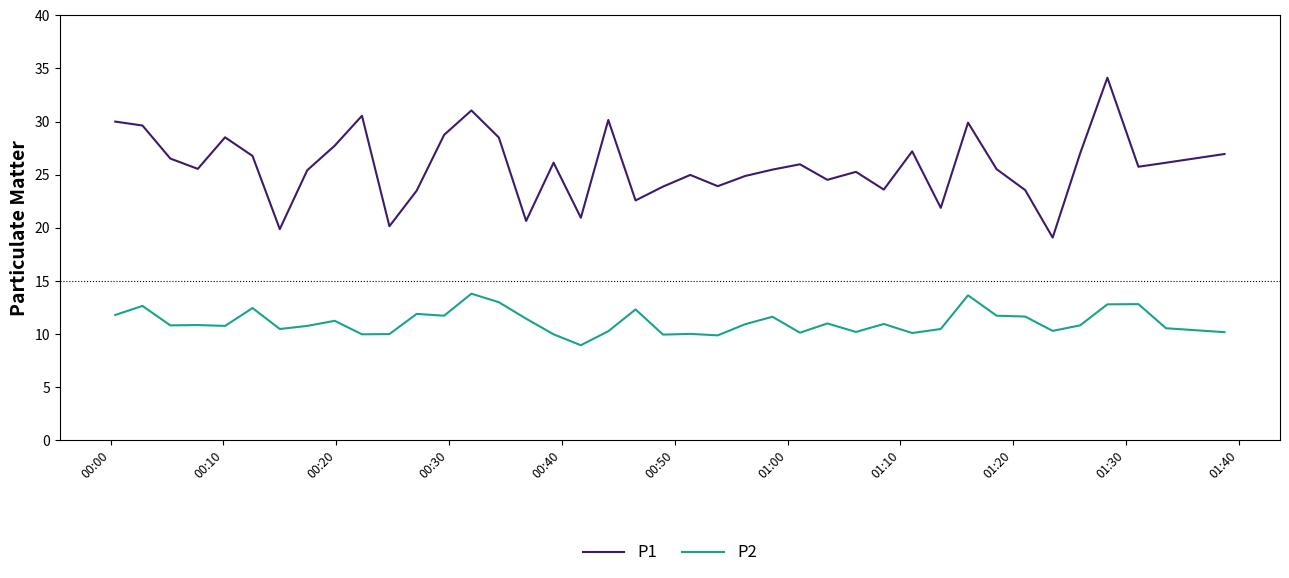

Which series has the largest range (max minus min)?

P1